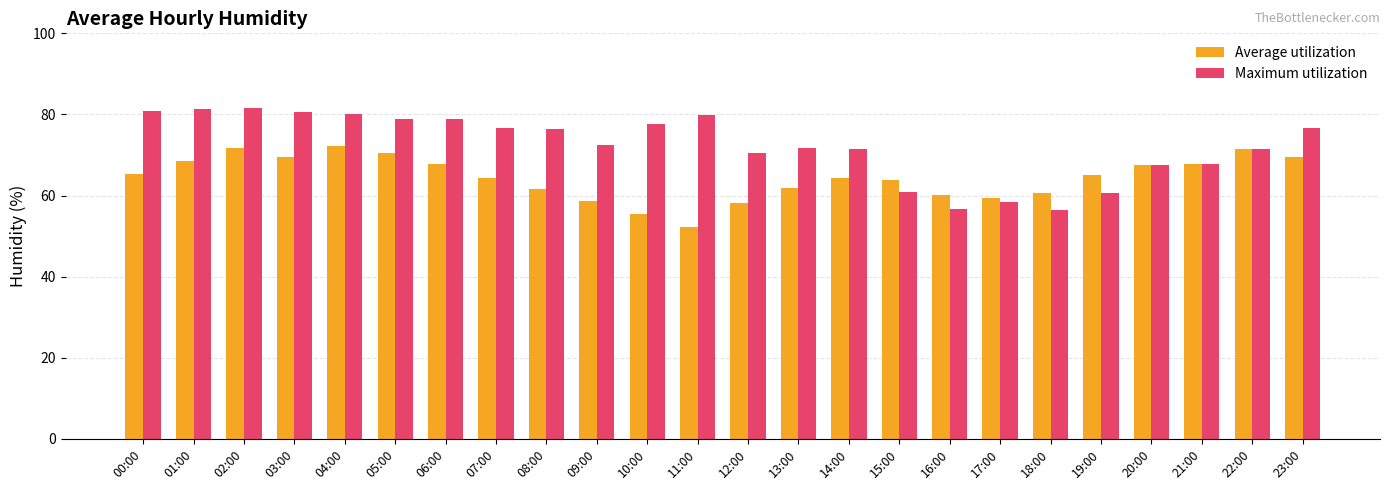

What is the minimum value for Maximum utilization?

56.5